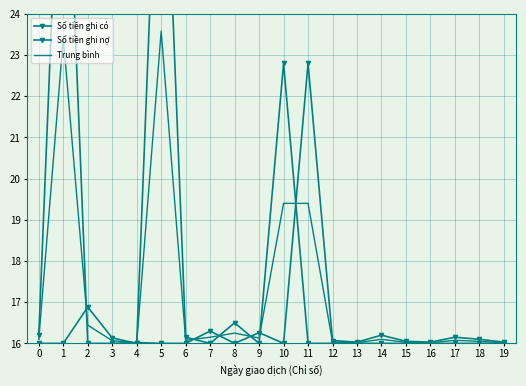

List the labels in order of Trung bình value, largest first.

5, 1, 10, 11, 2, 8, 7, 9, 0, 14, 6, 17, 3, 18, 12, 15, 13, 16, 19, 4